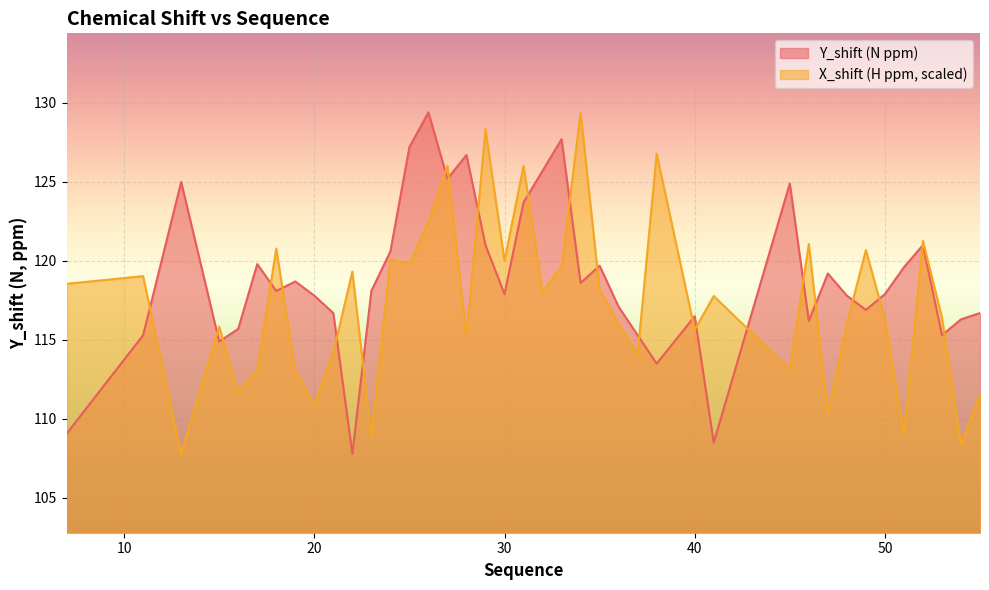

Rank the series by their average value, from lowest to highest.

X_shift (H ppm, scaled), Y_shift (N ppm)